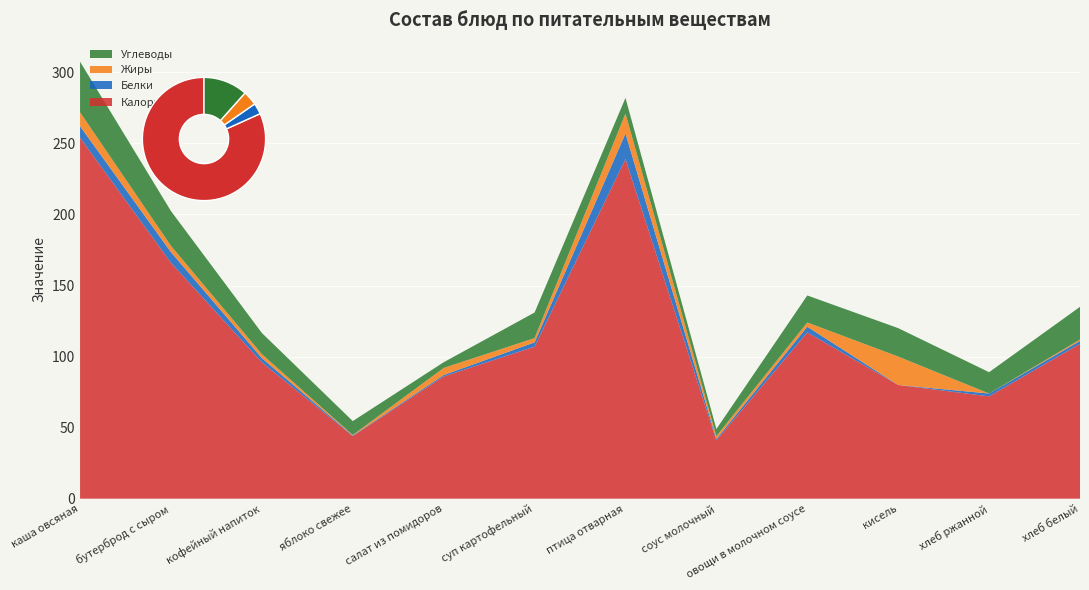

Reading left to right, what are all the values shown in this chart?

Калорийность: 254.0	166.0	96.0	44.0	86.0	107.0	239.0	41.0	117.0	80.0	72.0	109.0
Белки: 8.1	7.5	2.9	0.4	1.0	3.0	18.0	1.0	4.0	0.0	2.0	2.0
Жиры: 9.8	4.4	2.8	0.4	5.0	3.0	14.0	2.0	3.0	20.0	0.0	1.0
Углеводы: 35.6	24.5	14.9	9.8	4.0	18.0	11.0	5.0	19.0	20.0	15.0	23.0